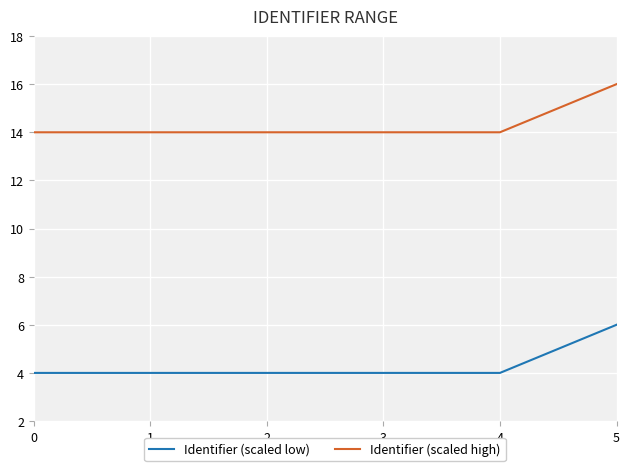

What are all the series names shown in the legend?

Identifier (scaled low), Identifier (scaled high)